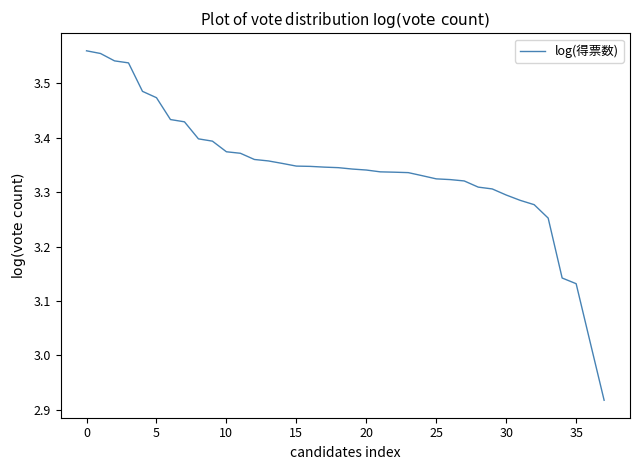

What is the difference between the maximum and minimum values?

0.6